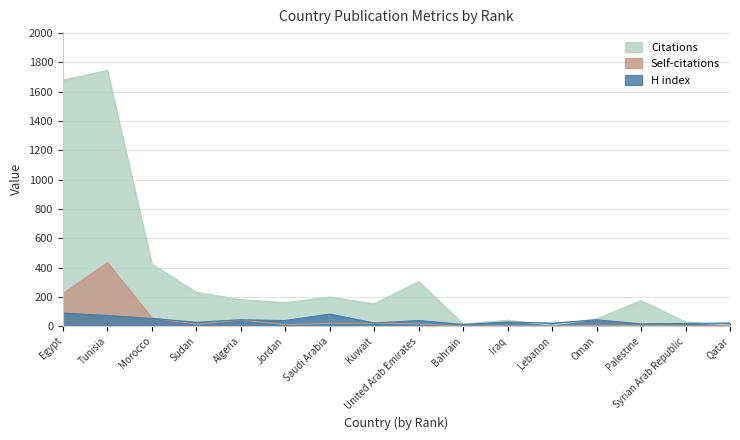

True or false: H index and Citations cross at least once.

True